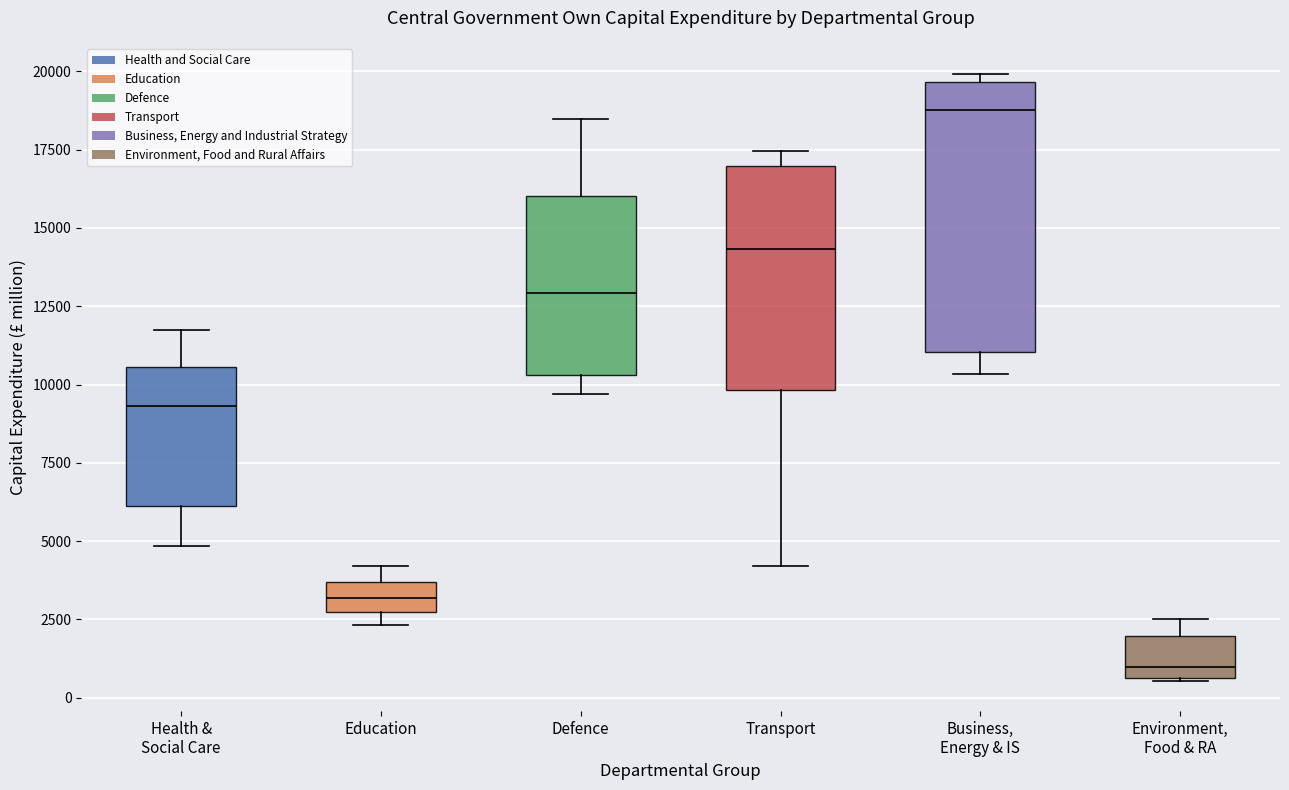

Which box has the highest median line?

Business, Energy & IS